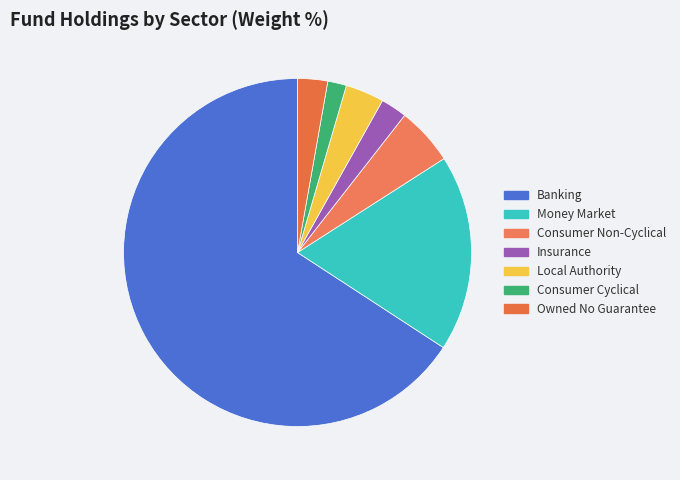

Is Banking the majority of the pie?

Yes